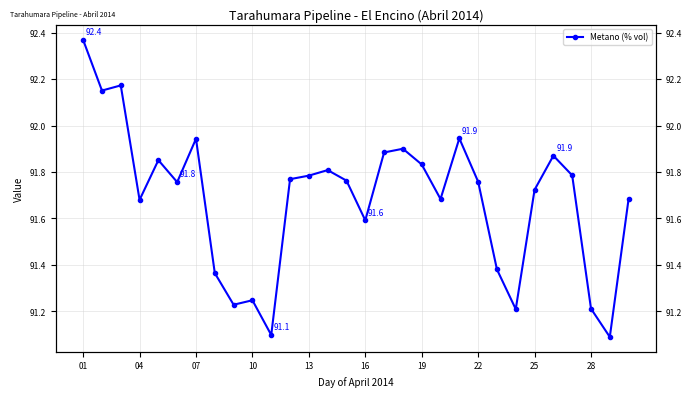

How many interior local peaks (higher than both neighbors) does the data have?

8